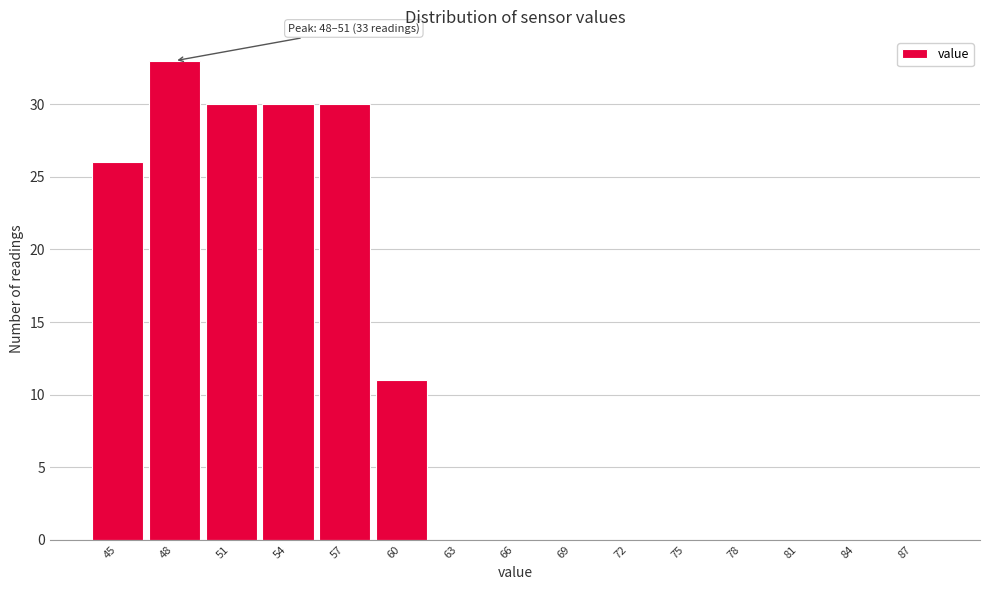

Reading left to right, extract all data points from this chart.

45=26	48=33	51=30	54=30	57=30	60=11	63=0	66=0	69=0	72=0	75=0	78=0	81=0	84=0	87=0